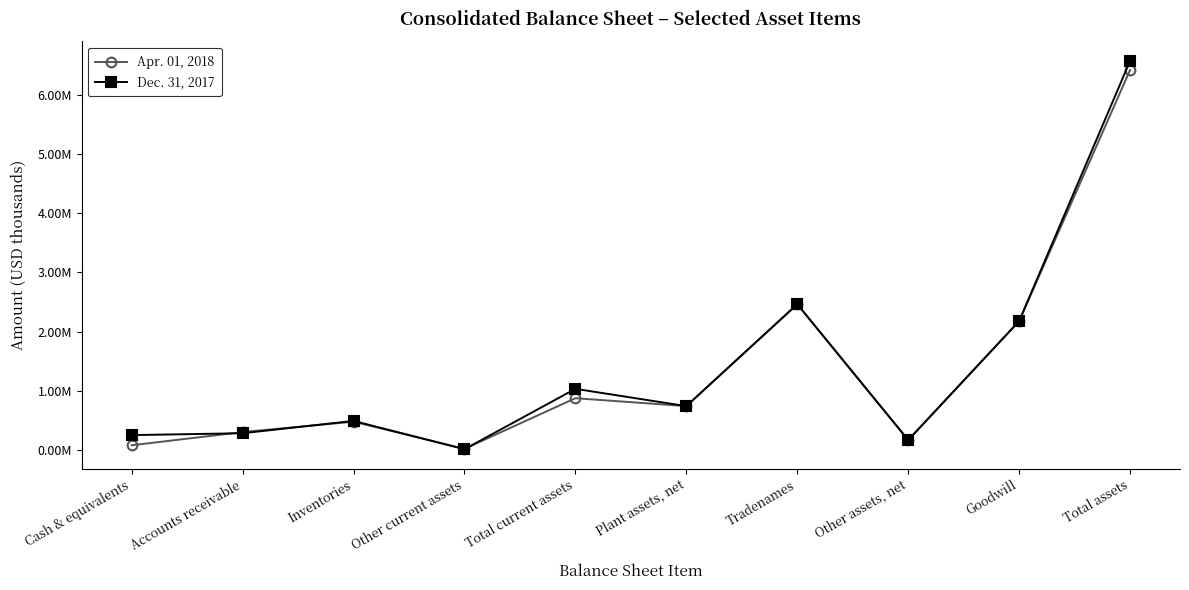

The value of Apr. 01, 2018 at Cash & equivalents is 123573. True or false?

False